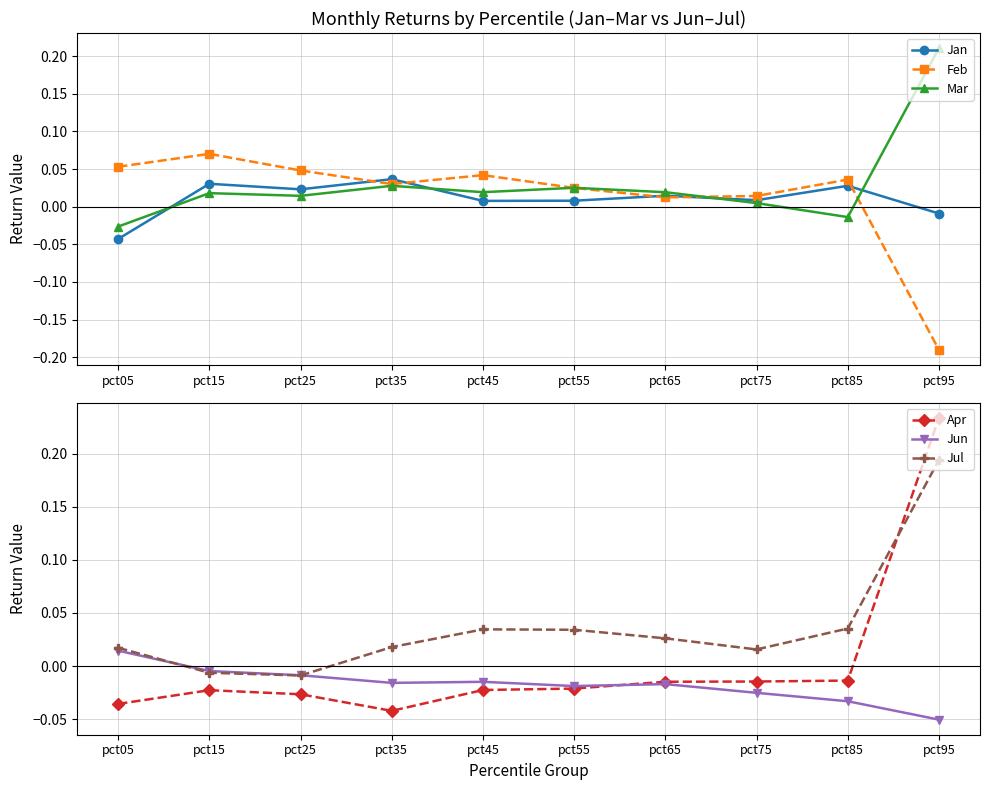

At how many categories does at least one series exceed 0?

10